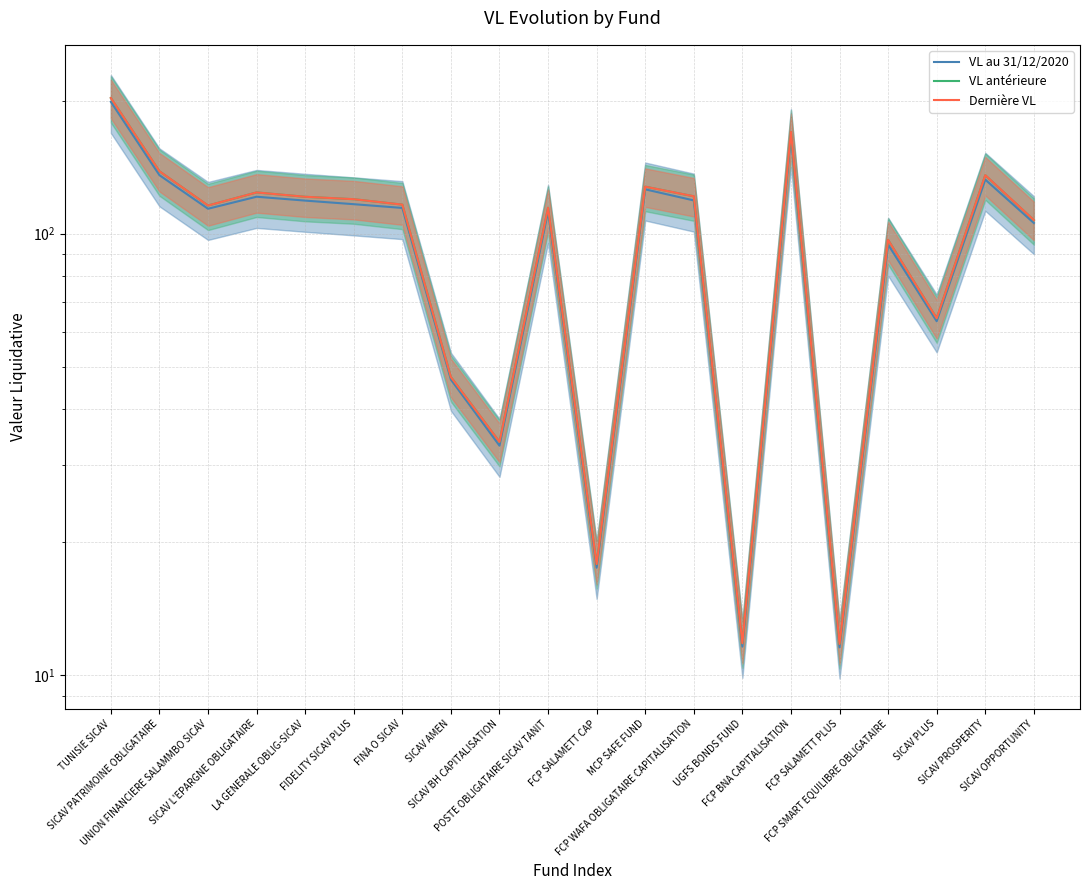

Read the Dernière VL value at MCP SAFE FUND.

127.8